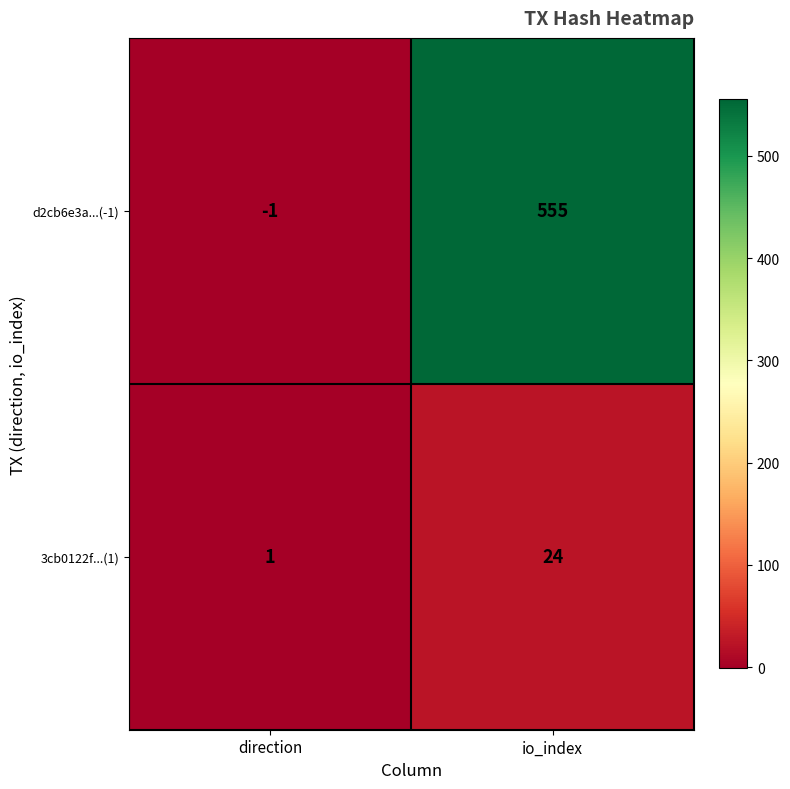

List the series in order of their overall mean, highest first.

d2cb6e3a...(-1), 3cb0122f...(1)